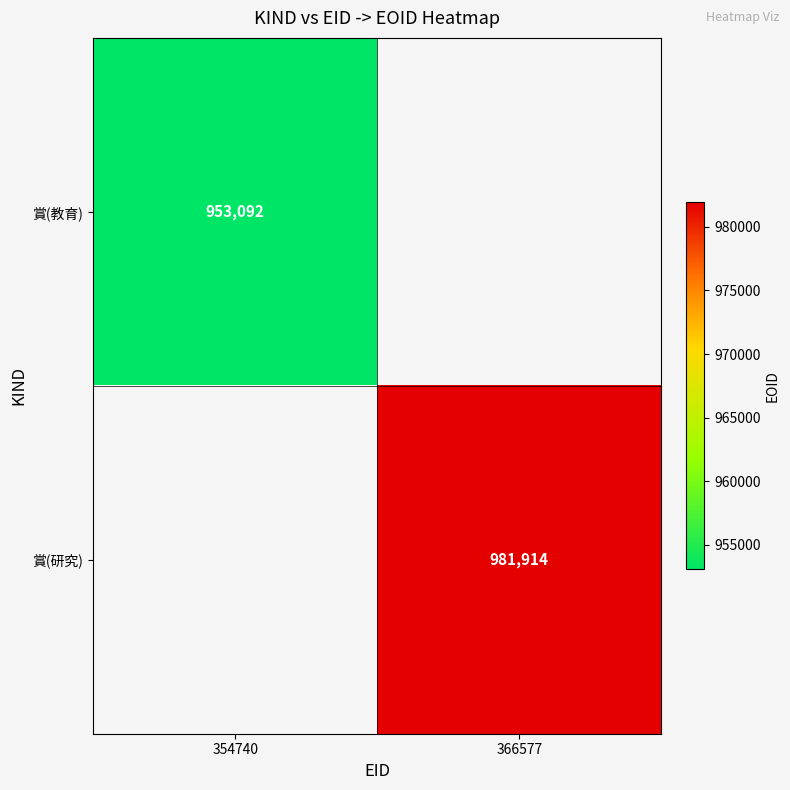

Is it true that 賞(研究) equals 981914 at 366577?

True